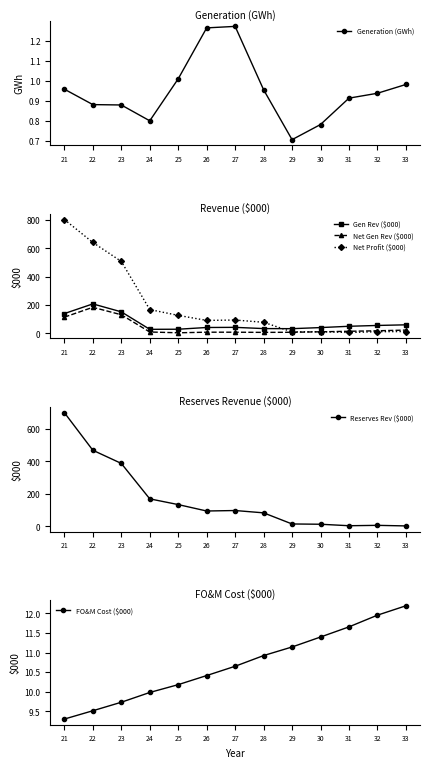

Is it true that Generation (GWh) equals 0.6 at 23?

False